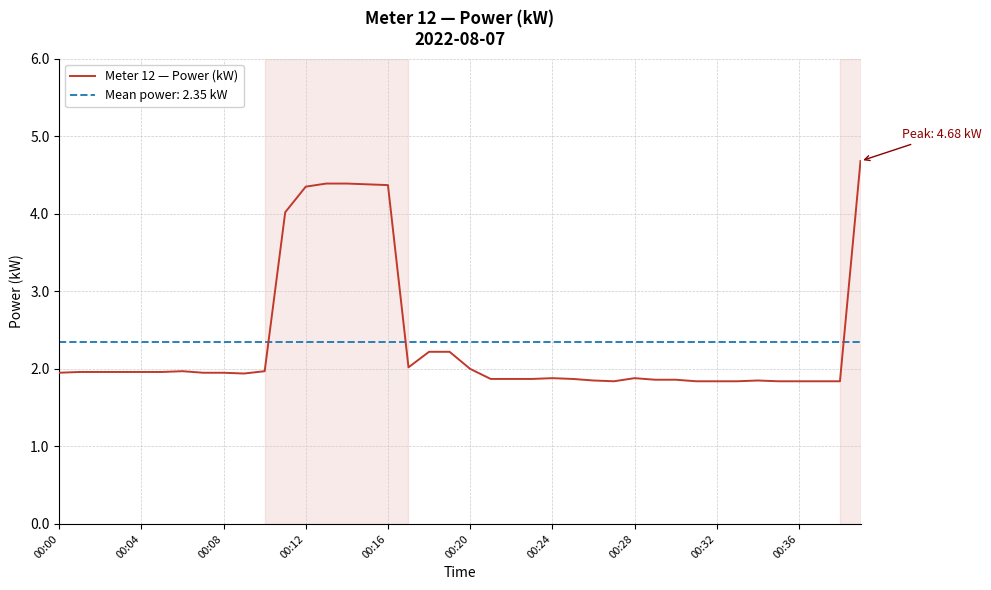

Rank the series by their maximum value, from lowest to highest.

Mean power: 2.35 kW, Meter 12 — Power (kW)